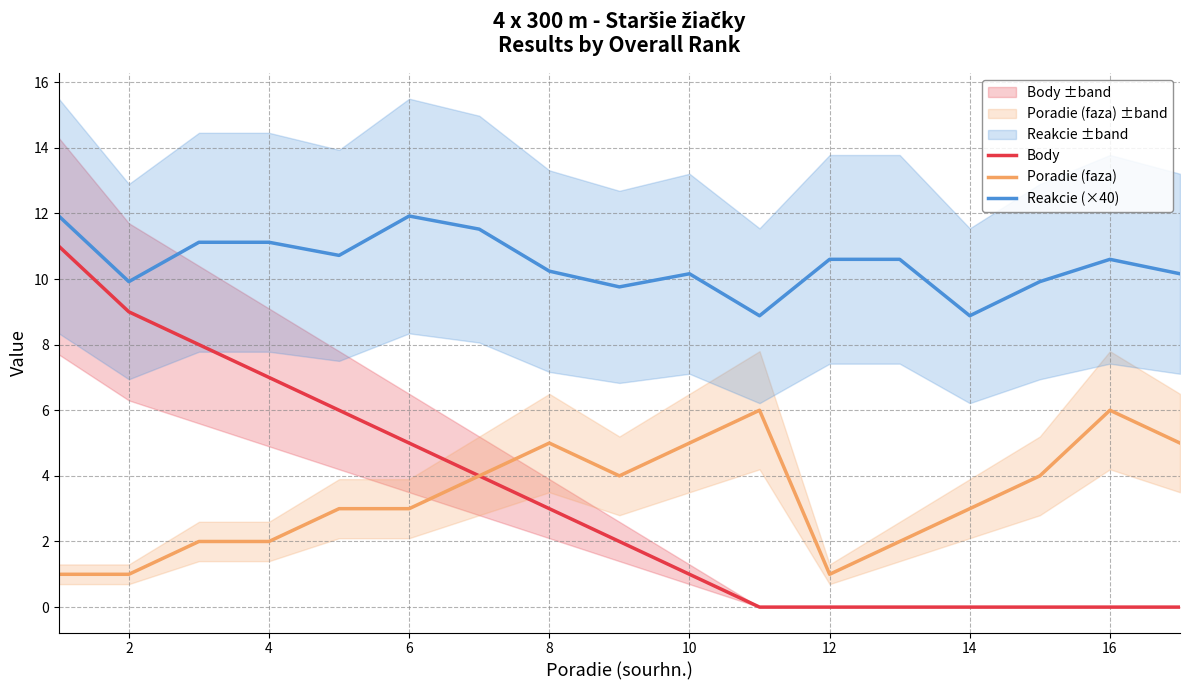

True or false: Body has a value of 3.0 at 8.

True